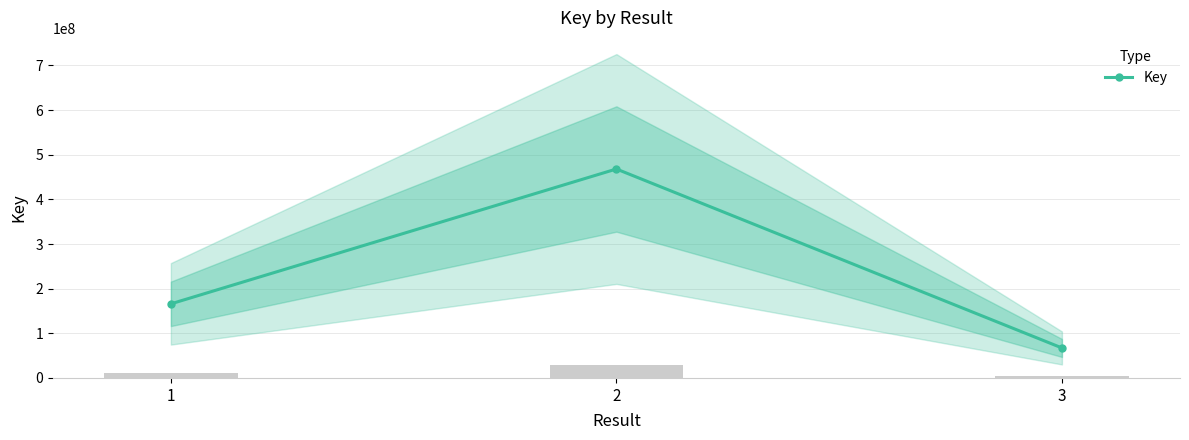

List the labels in order of value, largest first.

2, 1, 3